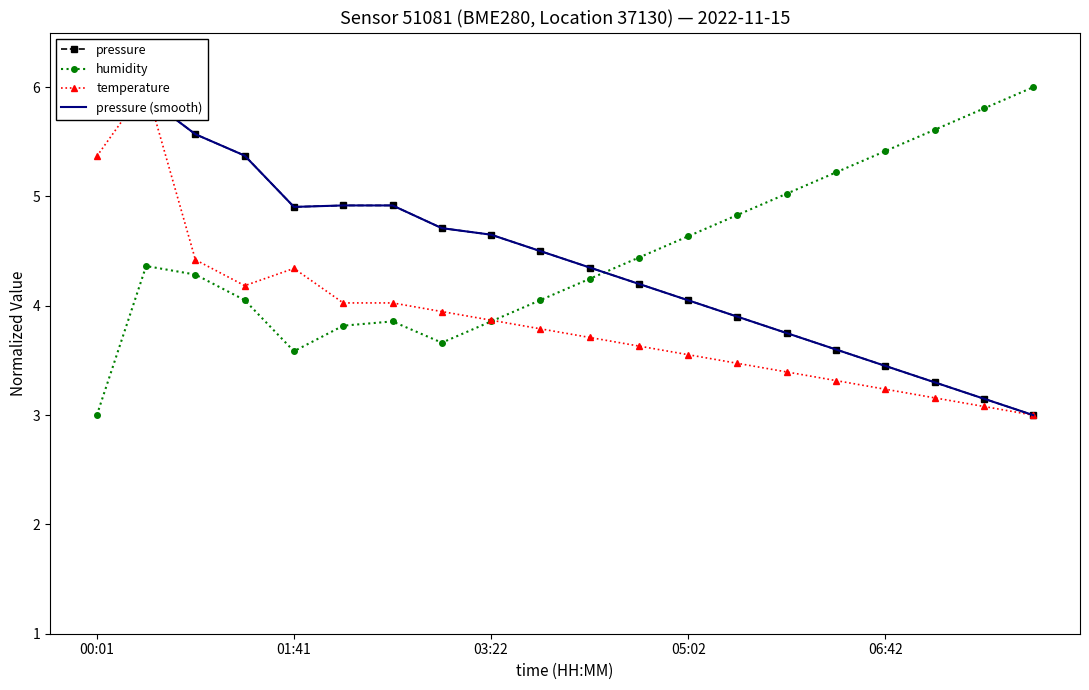

What is the highest value of the pressure (smooth) series?

6.0